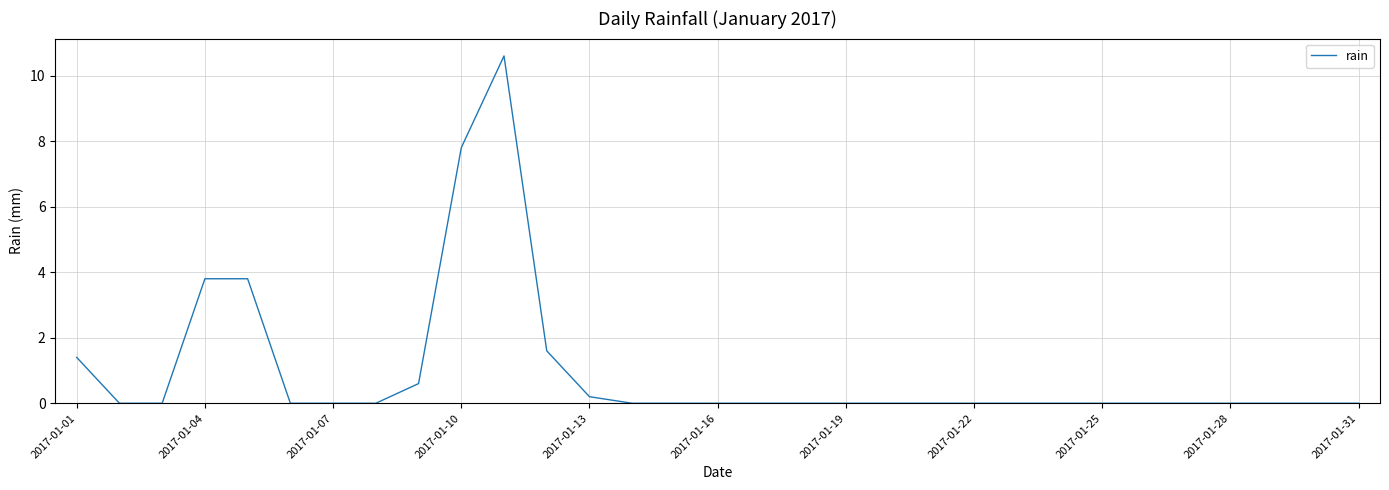

How many lines are shown in the chart?

1